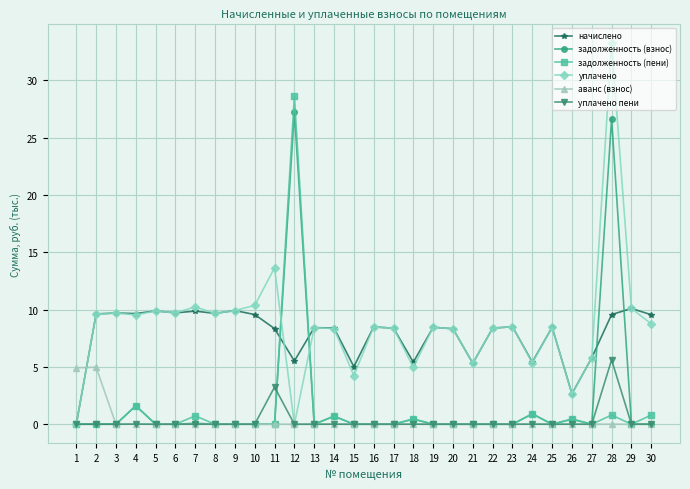

True or false: уплачено пени has more than 2 points higher than both neighbors.

True